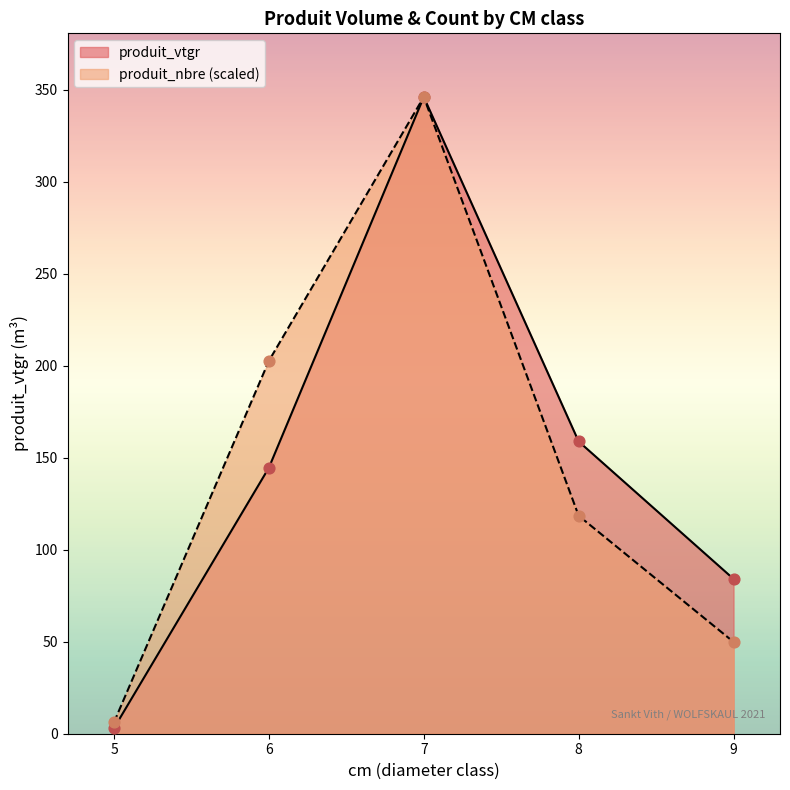

What is the total value across all series at 7?

691.9